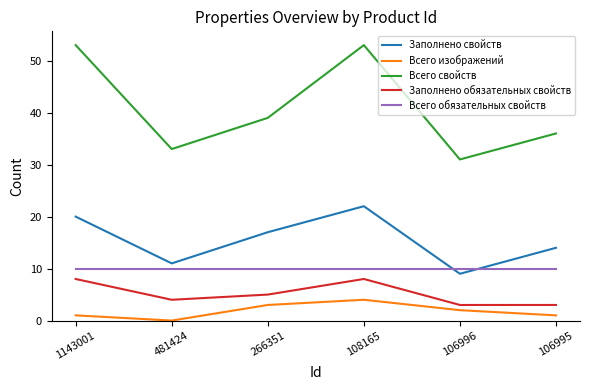

At 106996, list the series in order from largest to smallest.

Всего свойств, Всего обязательных свойств, Заполнено свойств, Заполнено обязательных свойств, Всего изображений